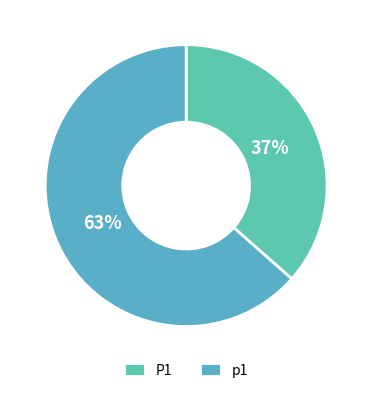

True or false: p1 accounts for 73% of the total.

False